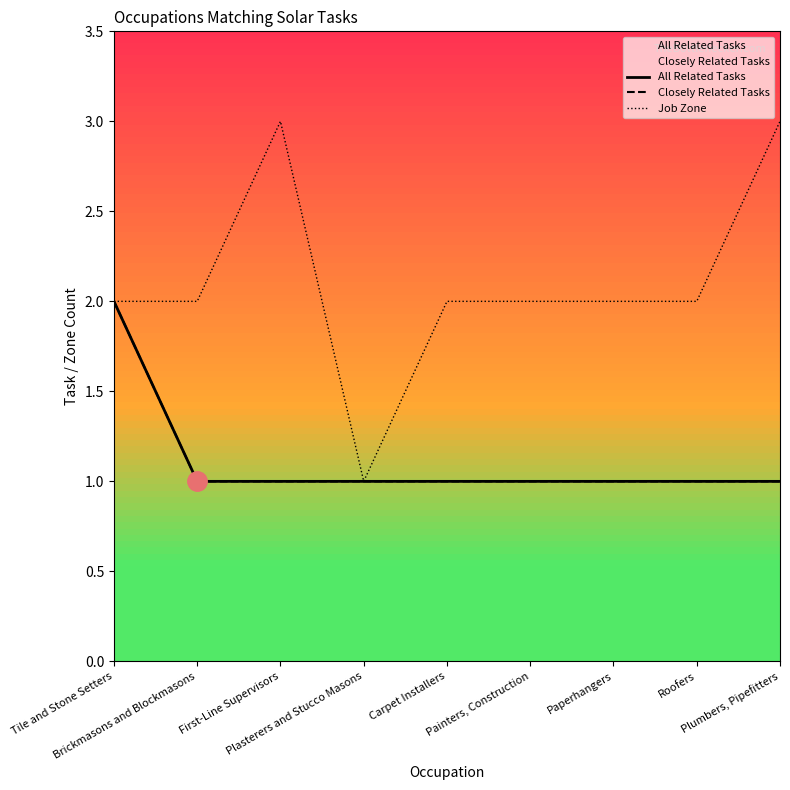

The value of All Related Tasks at Plasterers and Stucco Masons is 1. True or false?

False